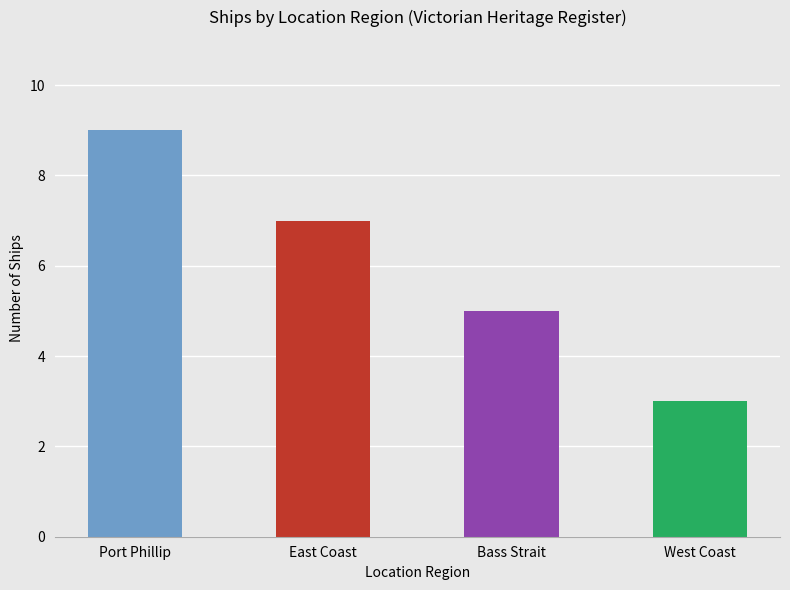

Approximately how many times larger is the value at Bass Strait compared to West Coast?

1.7